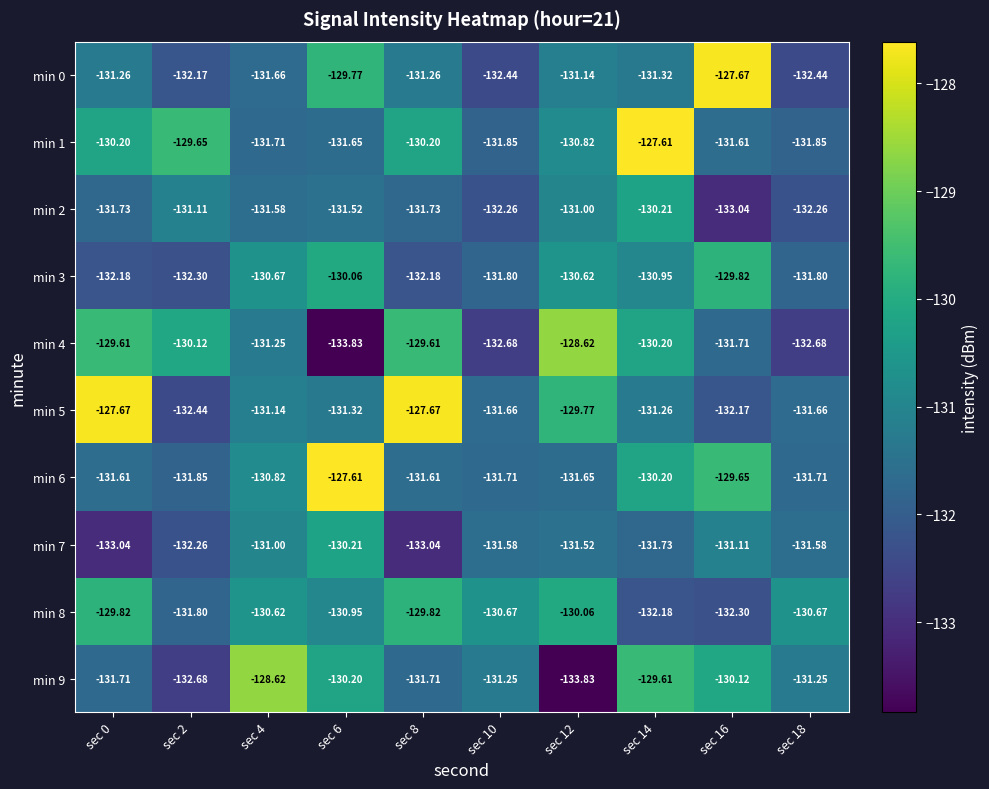

Is the value of min 3 at sec 14 greater than the value of min 5 at sec 14?

Yes